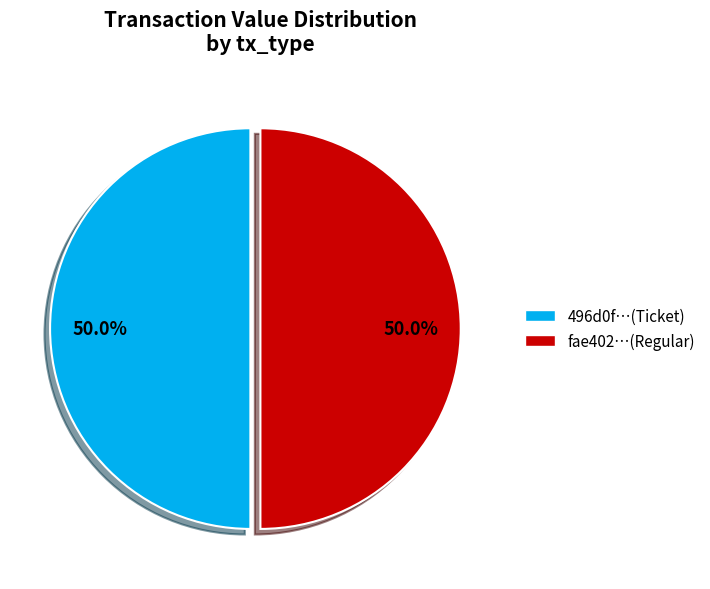

Approximately how many times larger is the value at 496d0f…(Ticket) compared to fae402…(Regular)?

1.0